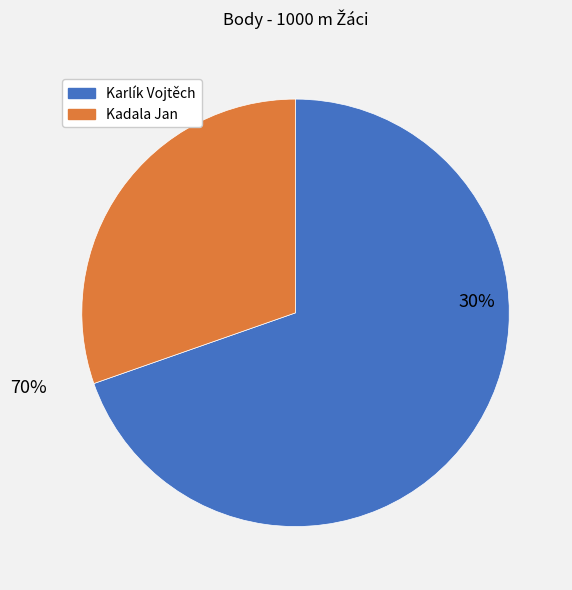

Count the number of slices in the pie.

2